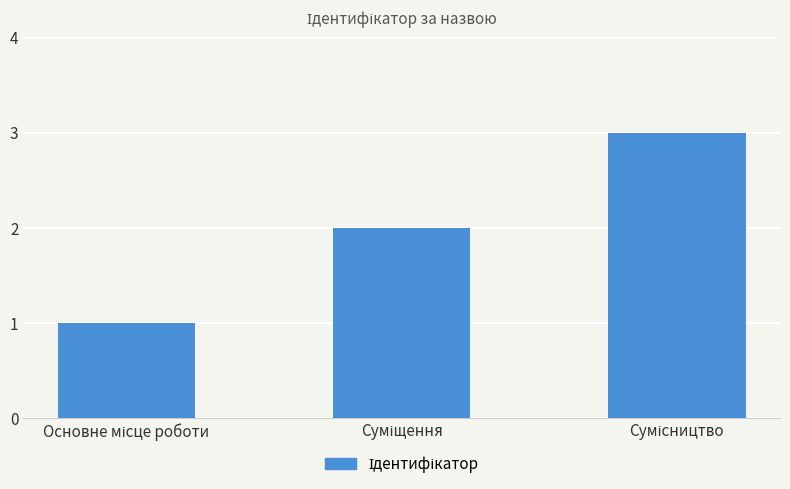

What is the sum of all values?

6